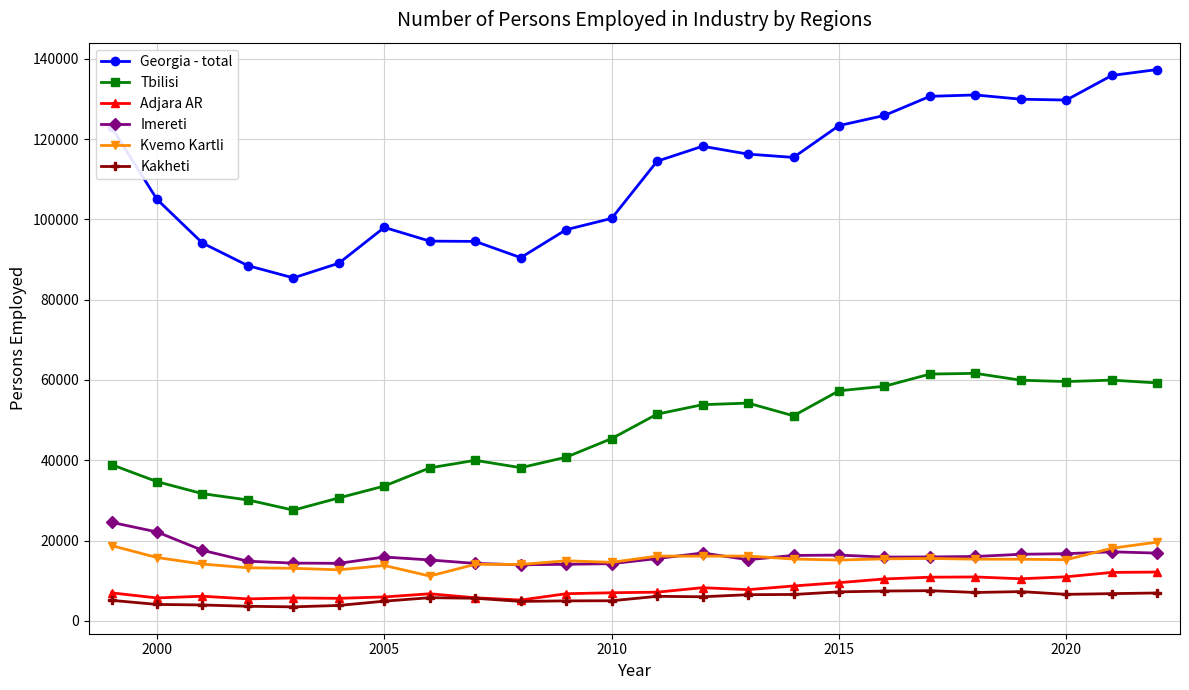

Which series has the widest spread of values?

Georgia - total